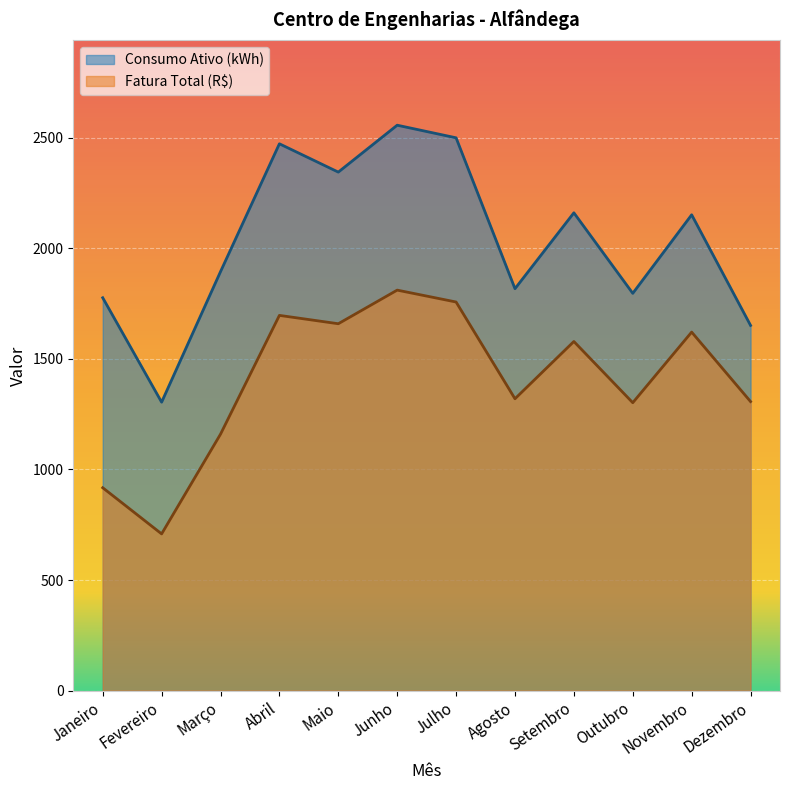

True or false: Consumo Ativo (kWh) and Fatura Total (R$) cross at least once.

False